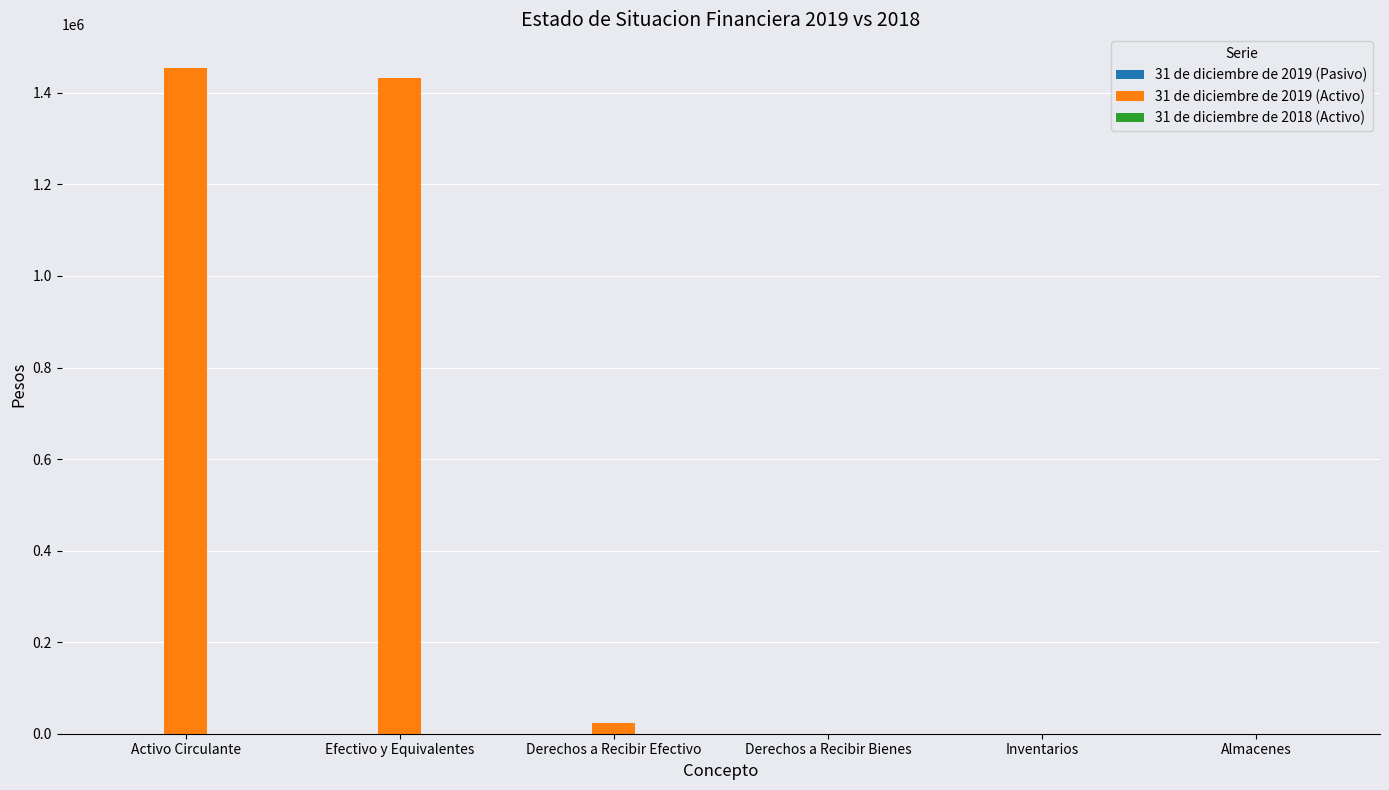

True or false: the data shows 323039 at Activo Circulante.

False